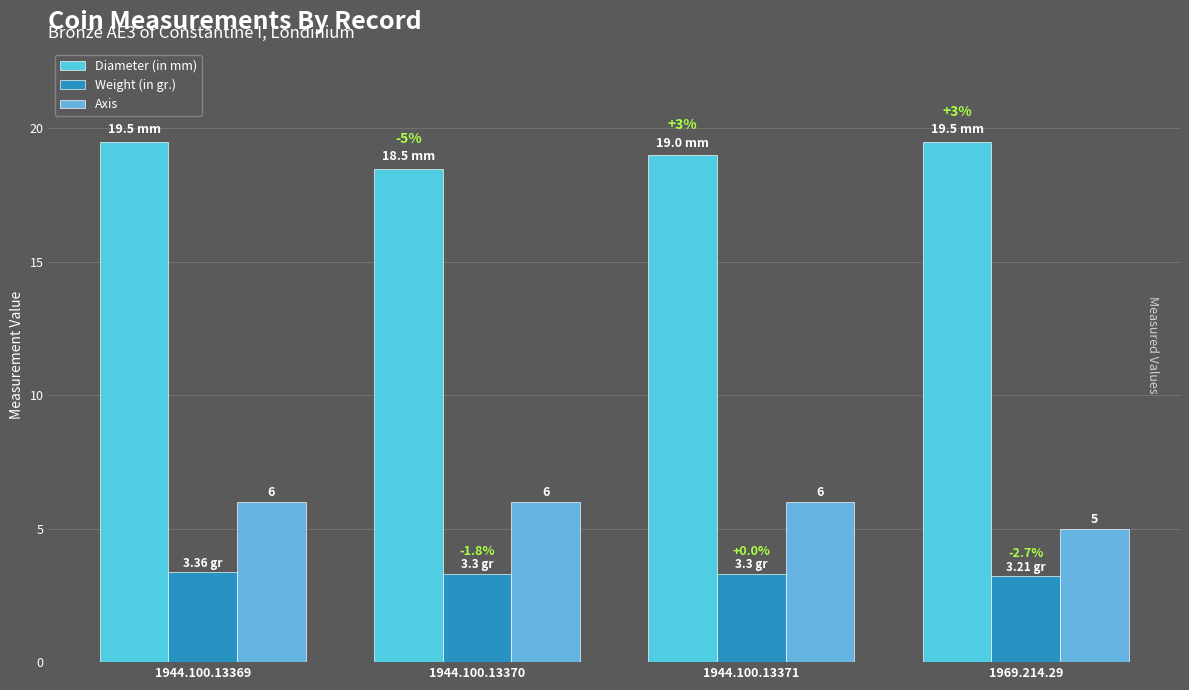

How many groups of bars are there?

4